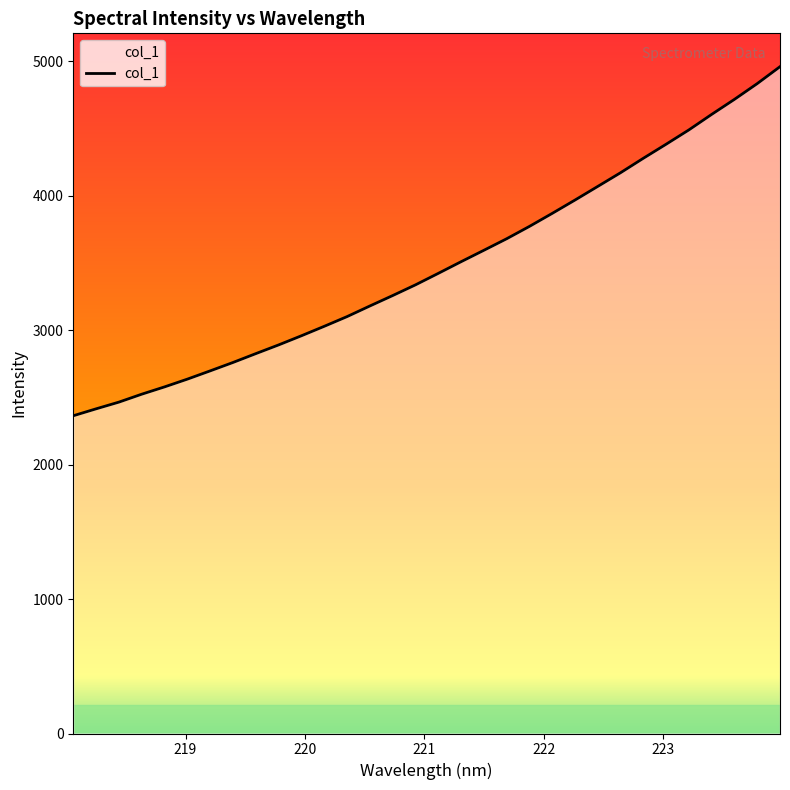

What is the minimum value shown in the chart?

2362.8